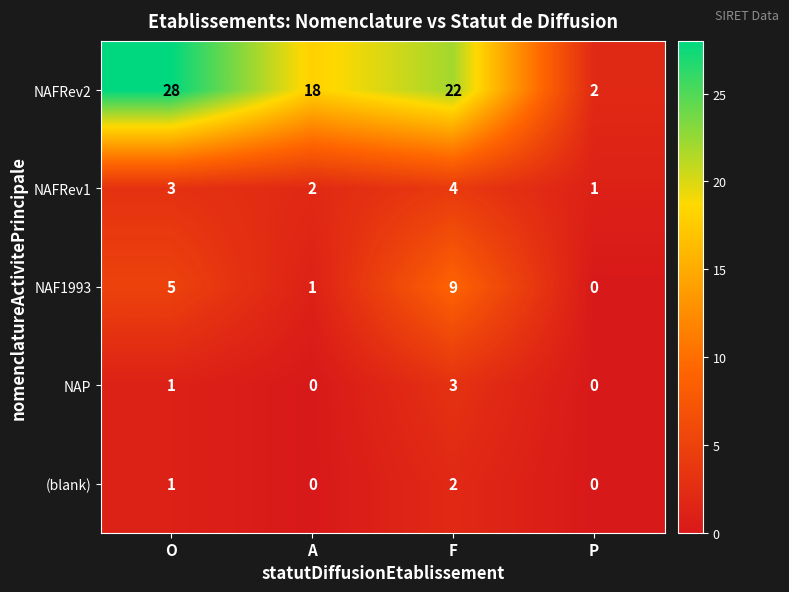

What is the difference between the second highest and minimum values in the NAF1993 series?

5